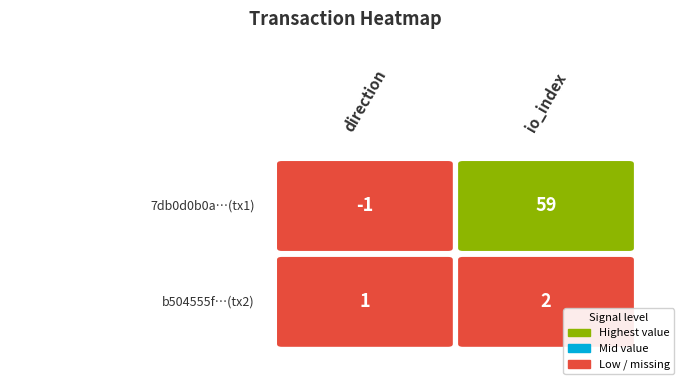

Is it true that 7db0d0b0a347122b6ed1d51aeba22332dbec790 equals 14 at 1?

False